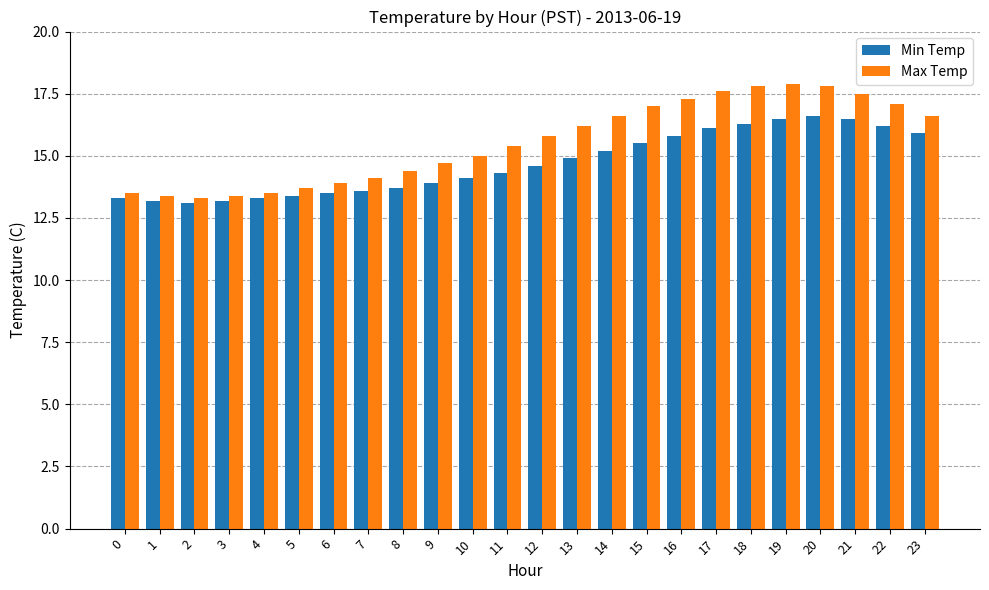

List the series in order of their peak value, lowest first.

Min Temp, Max Temp